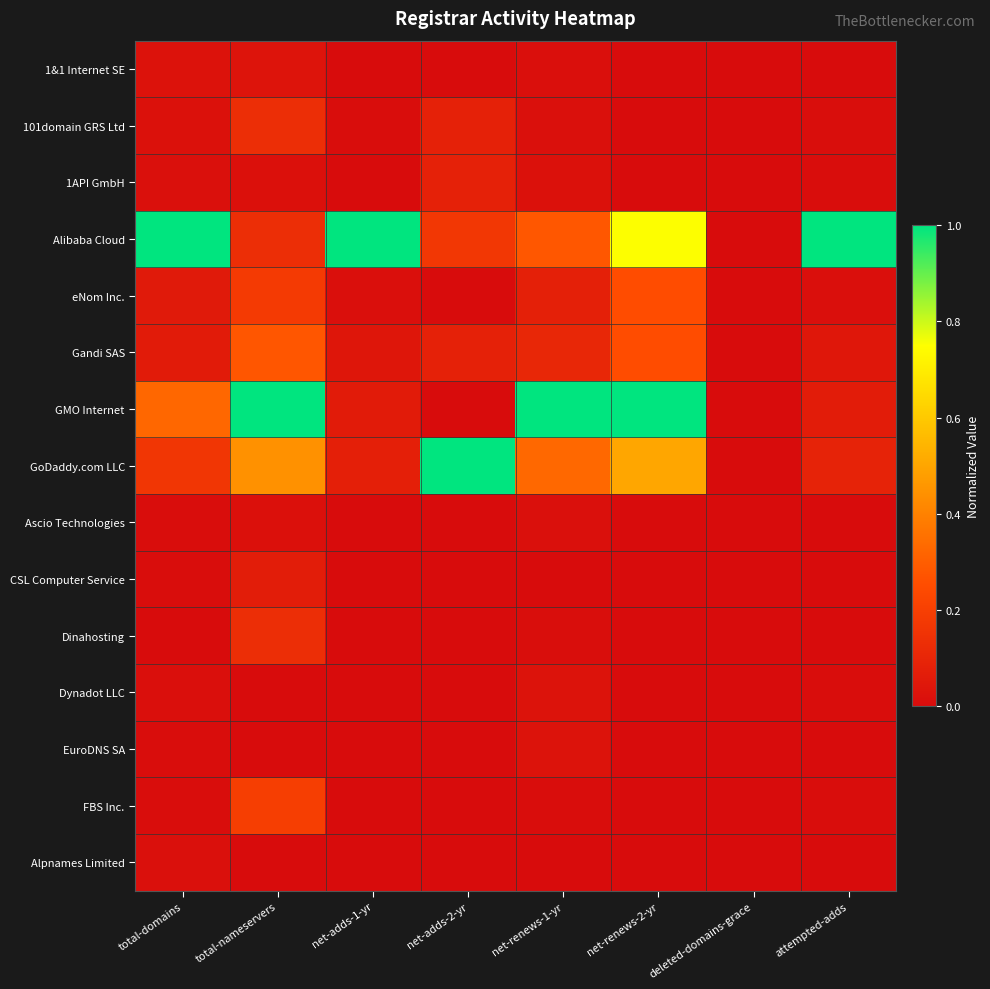

How many categories are shown in the chart?

8